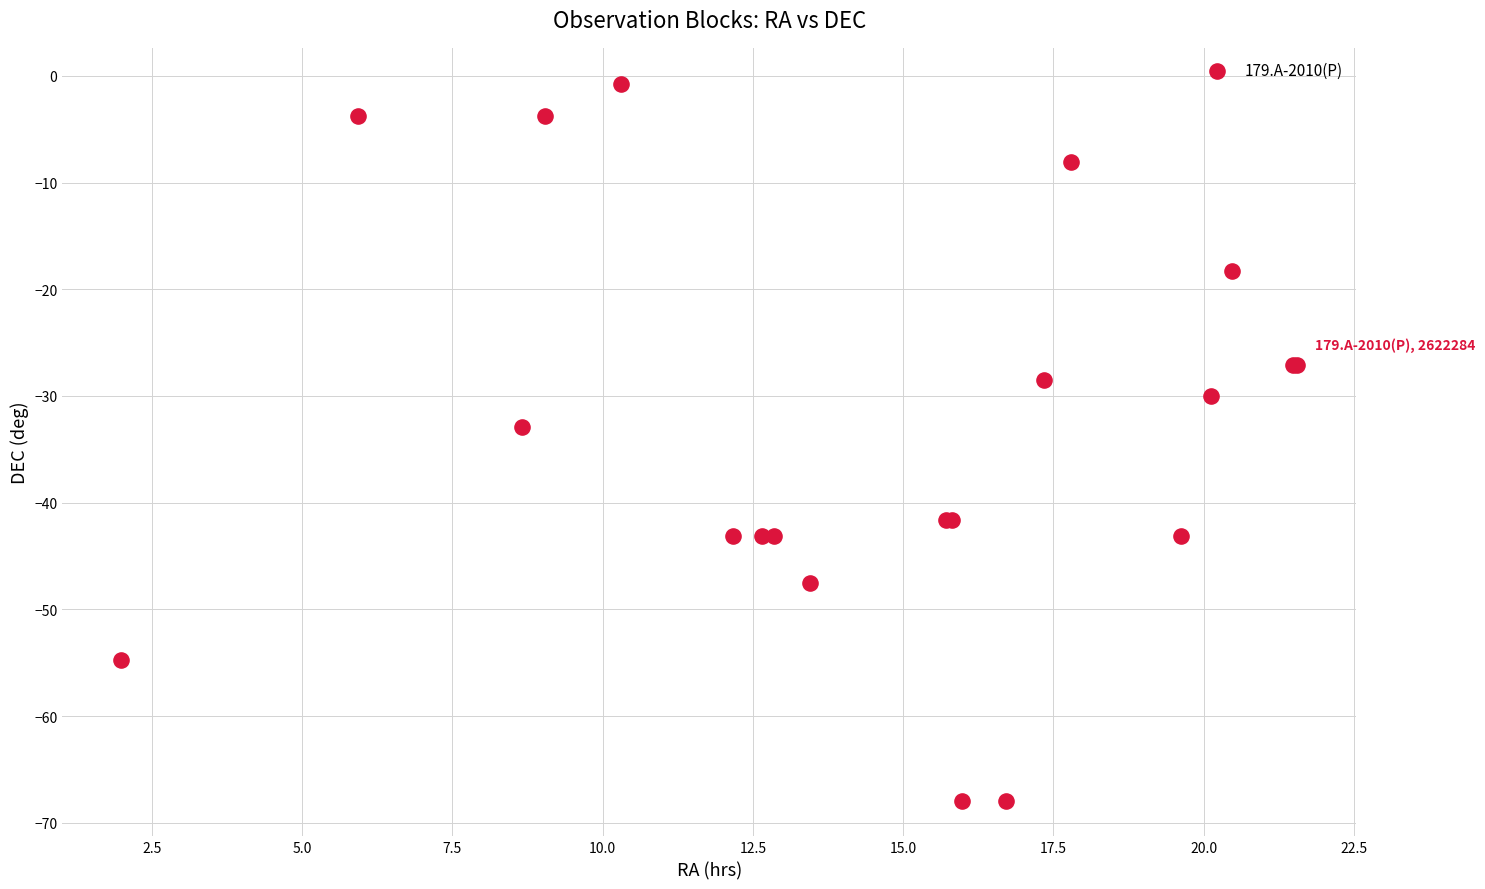

What Y value in the scatter plot is closest to -34?

-32.9